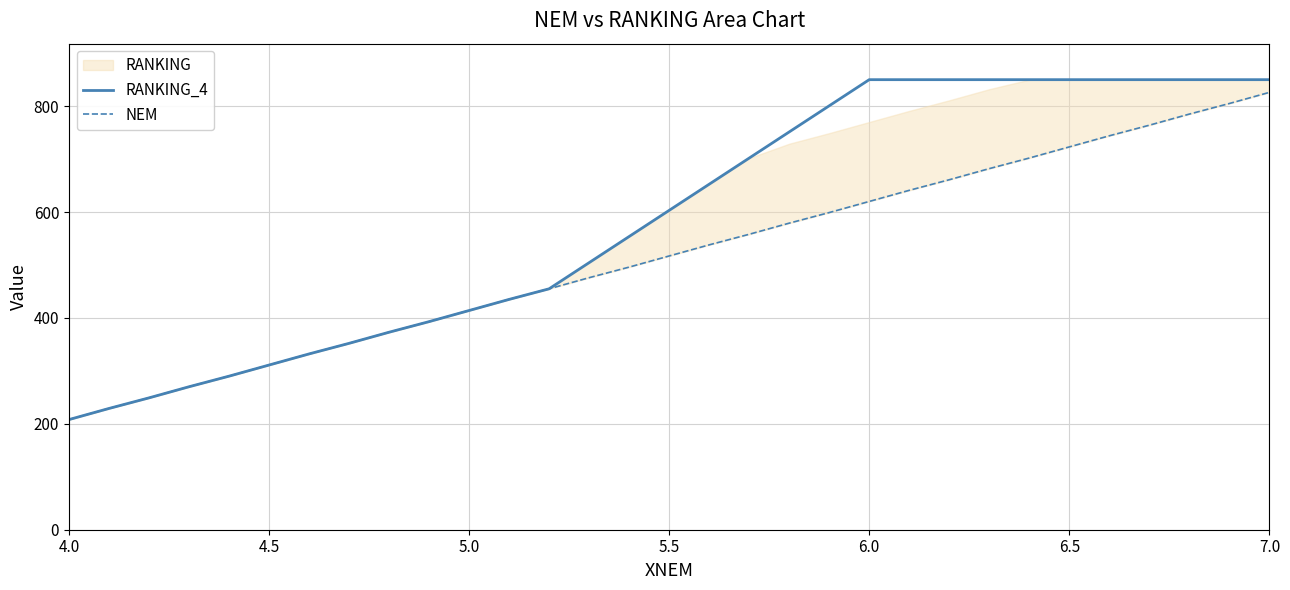

What is the minimum value for RANKING_4?

208.0